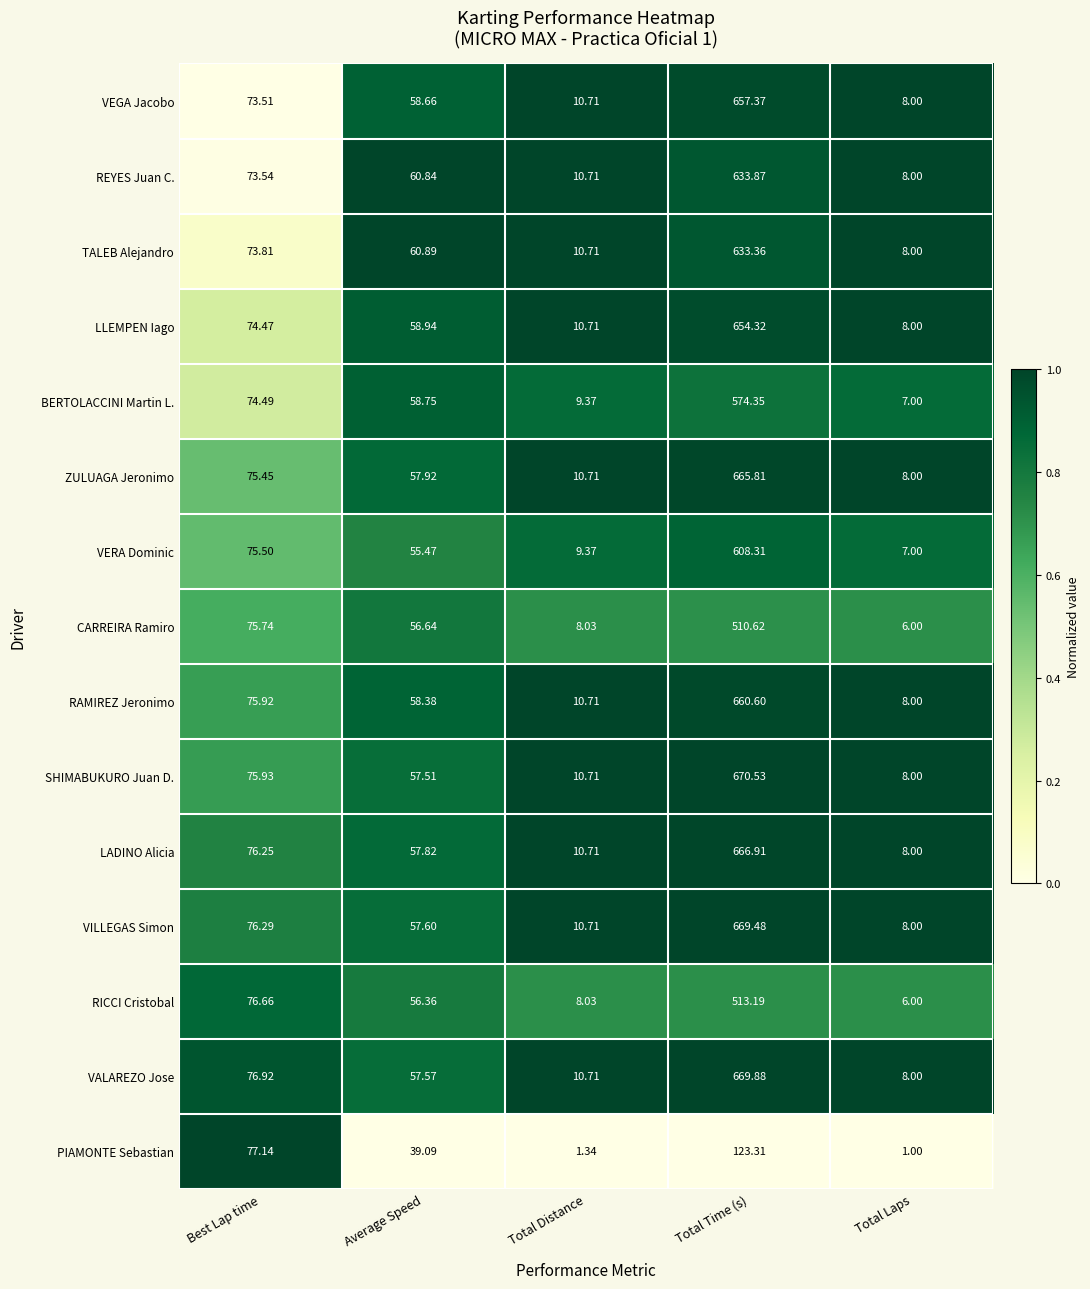

Which label corresponds to the smallest value in the chart?

Total Laps